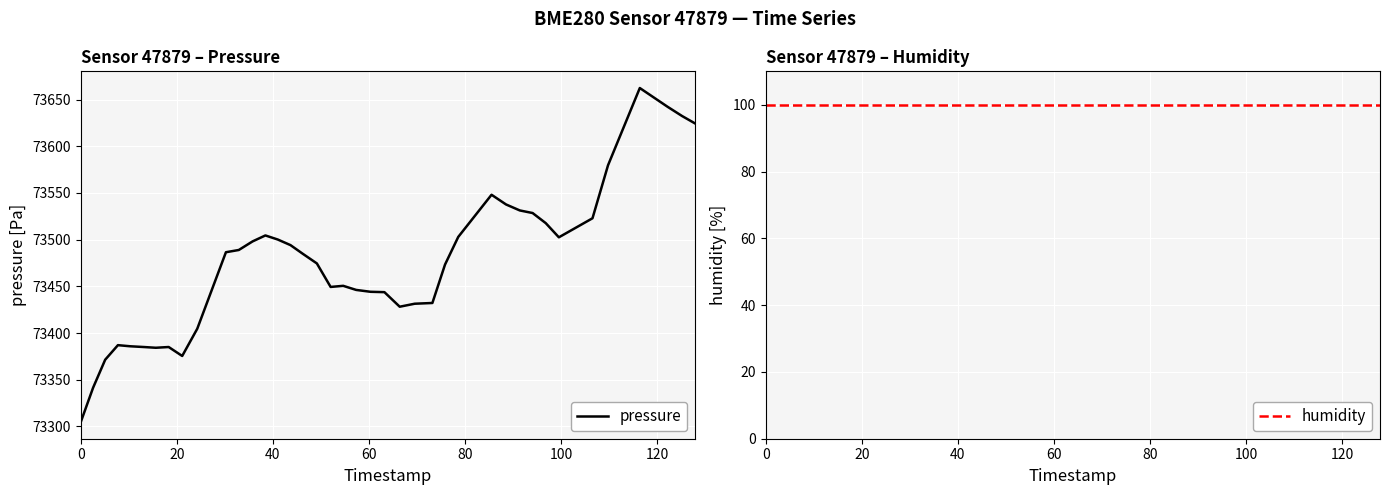

What is the minimum value for pressure?

73304.7